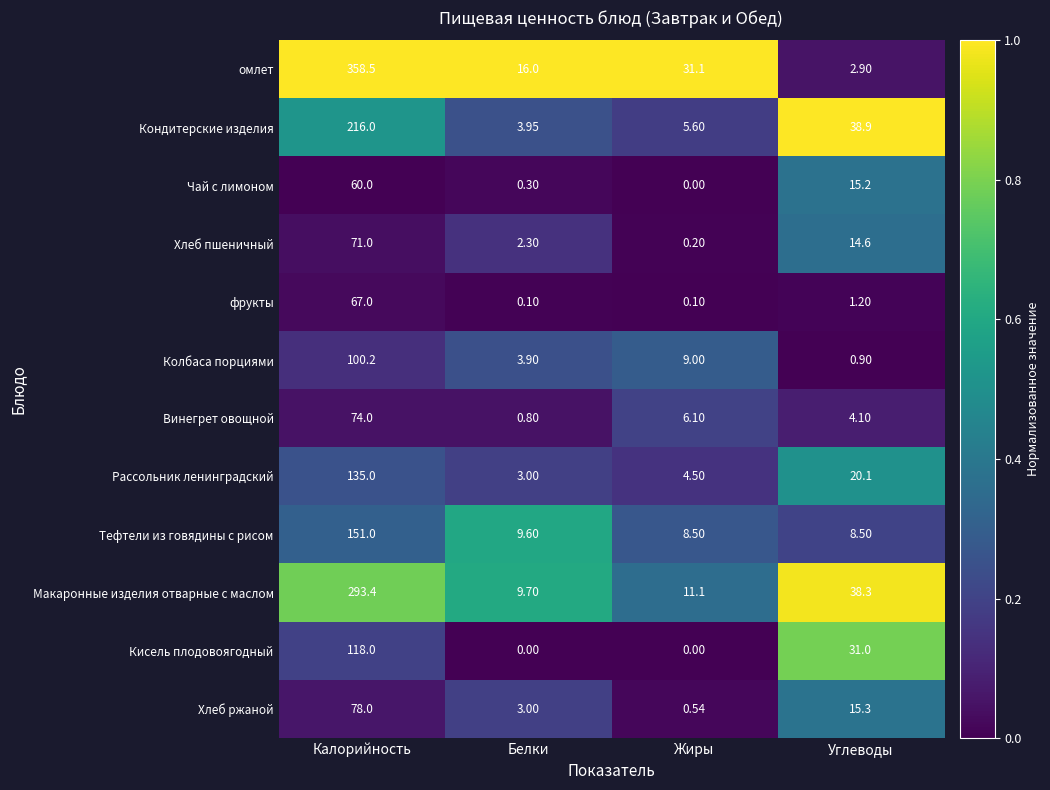

List the series in order of their peak value, lowest first.

Чай с лимоном, фрукты, Хлеб пшеничный, Винегрет овощной, Хлеб ржаной, Колбаса порциями, Кисель плодовоягодный, Рассольник ленинградский, Тефтели из говядины с рисом, Кондитерские изделия, Макаронные изделия отварные с маслом, омлет